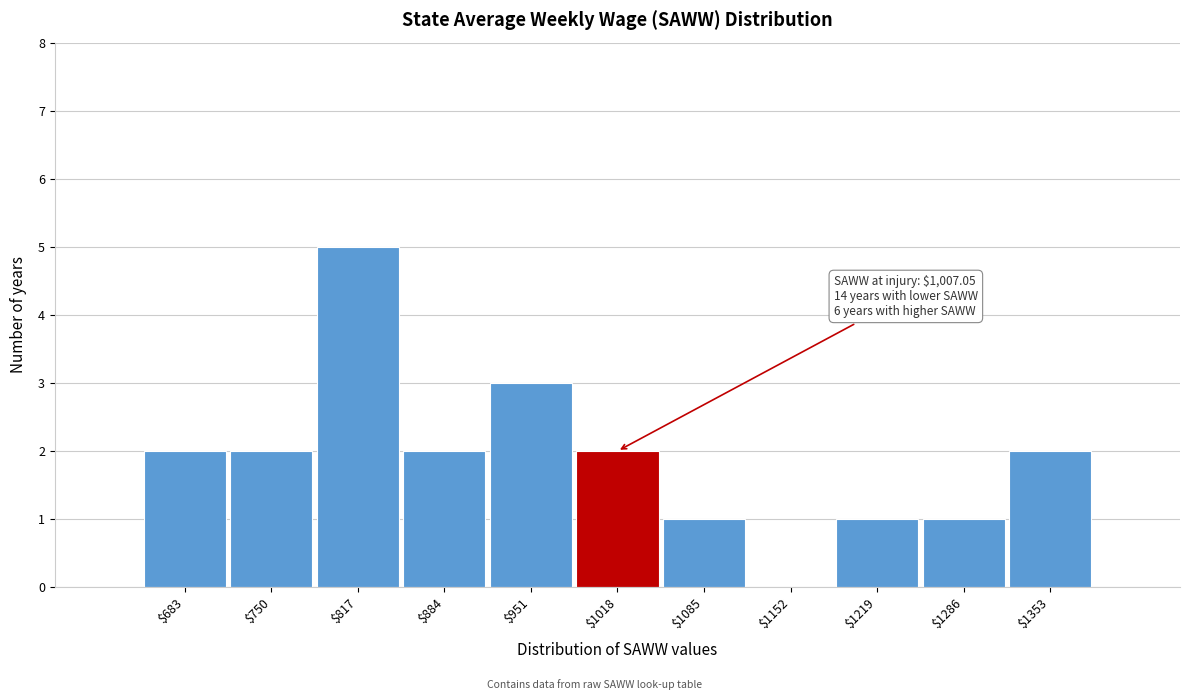

Over which range of the x-axis is the bar tallest?

784 to 851